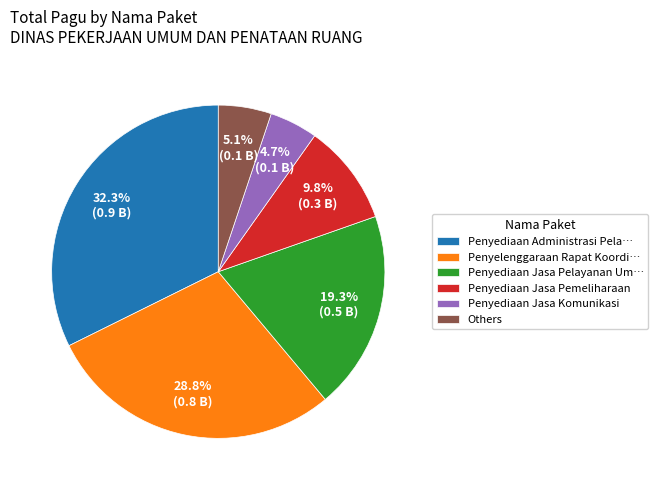

Which has a higher value, Penyediaan Jasa Komunikasi or Penyediaan Administrasi Pela…?

Penyediaan Administrasi Pela…